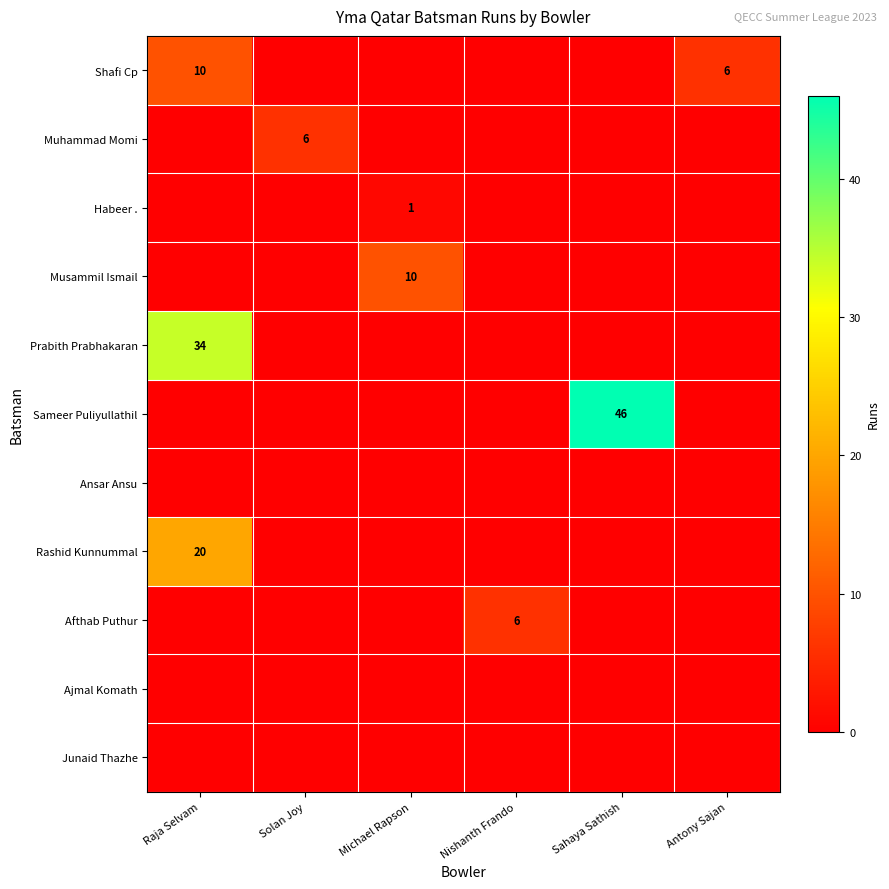

Is it true that Afthab Puthur equals 6 at Nishanth Frando?

True